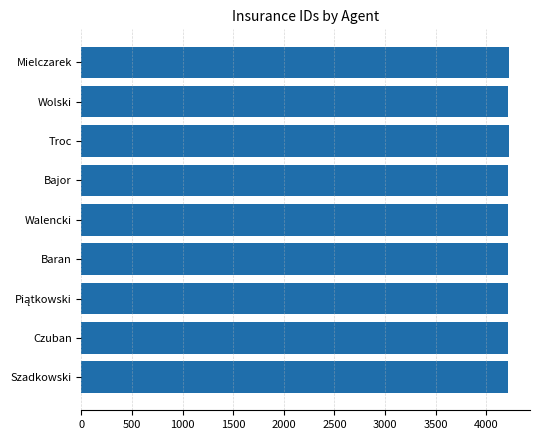

What is the average value?

4217